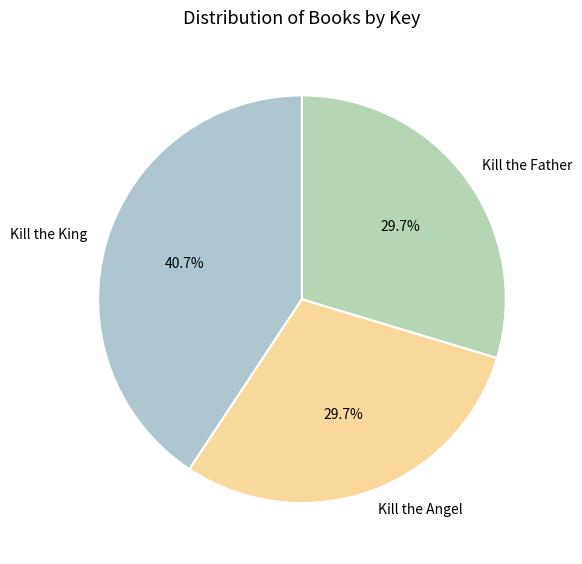

What percentage is the Kill the Father slice, to the nearest percent?

30%